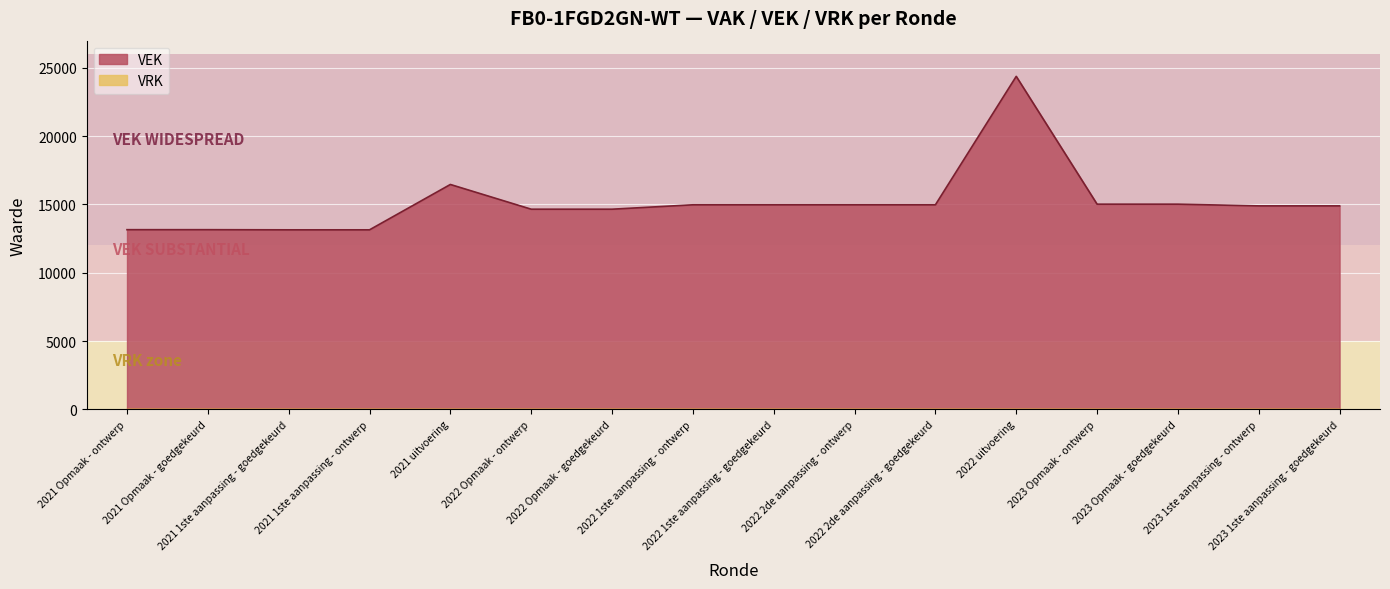

Which label corresponds to the smallest value in the chart?

2021 1ste aanpassing - goedgekeurd